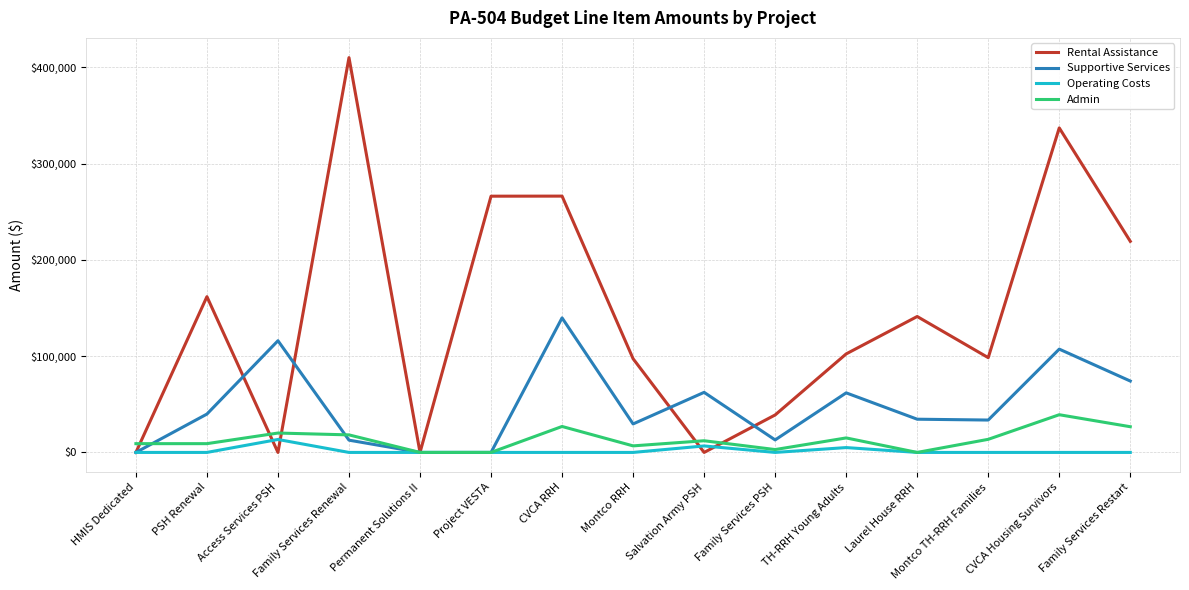

Which category has the highest value in the Admin series?

CVCA Housing Survivors